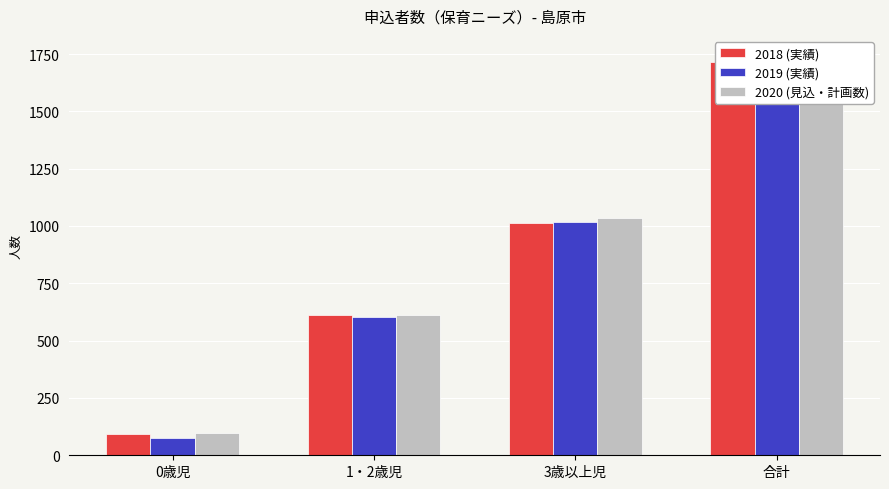

List the labels in order of 2019 (実績) value, largest first.

合計, 3歳以上児, 1・2歳児, 0歳児